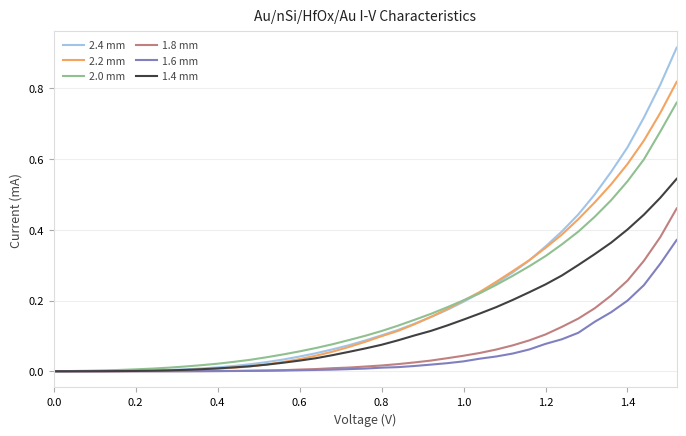

Which series has the widest spread of values?

2.4 mm